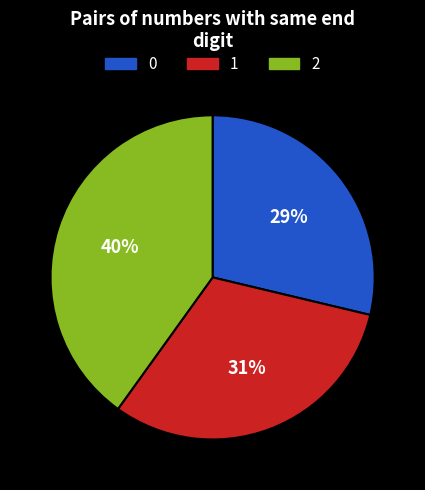

To the nearest percent, what is the average slice percentage?

33%